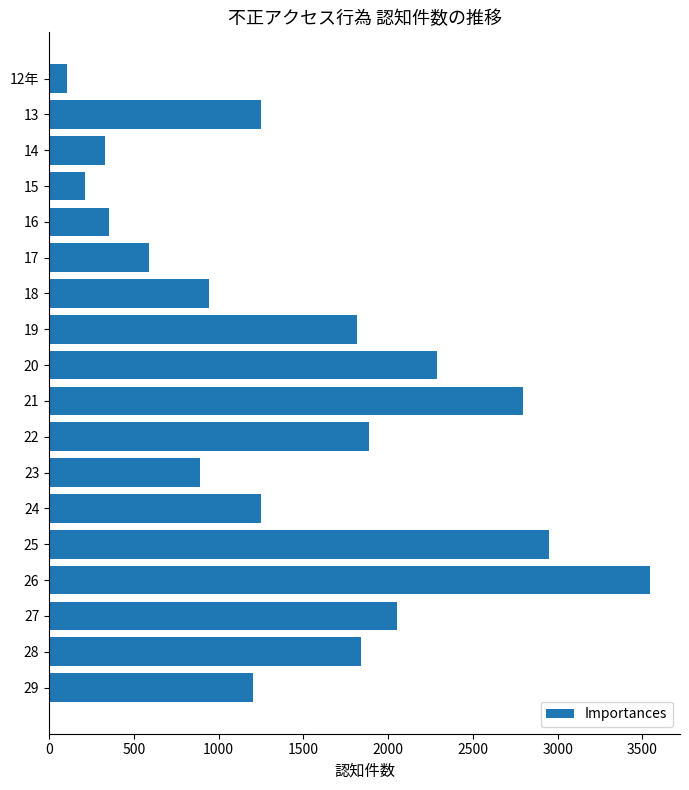

Is it true that the value at 14 is 481?

False